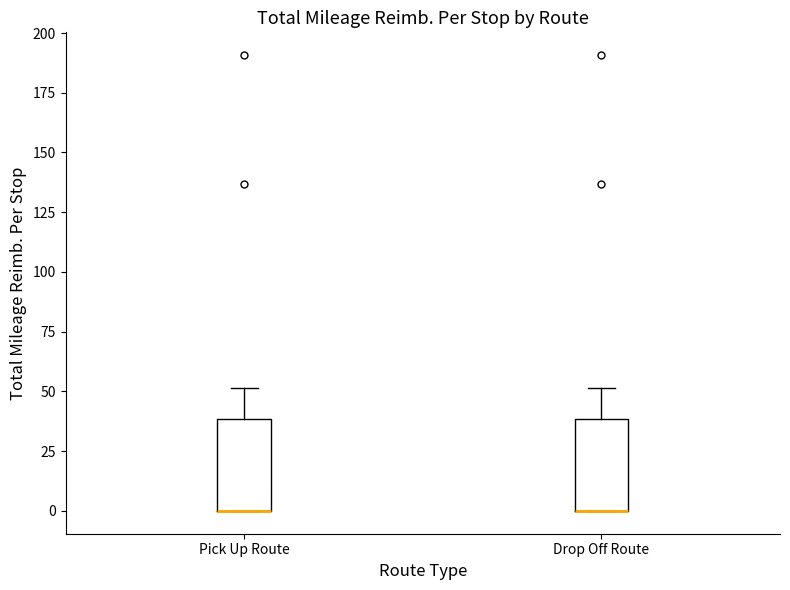

Where is the upper edge of the box for Pick Up Route on the y-axis? The values are not printed on the chart, so give them approximately, as read against the axis.

40